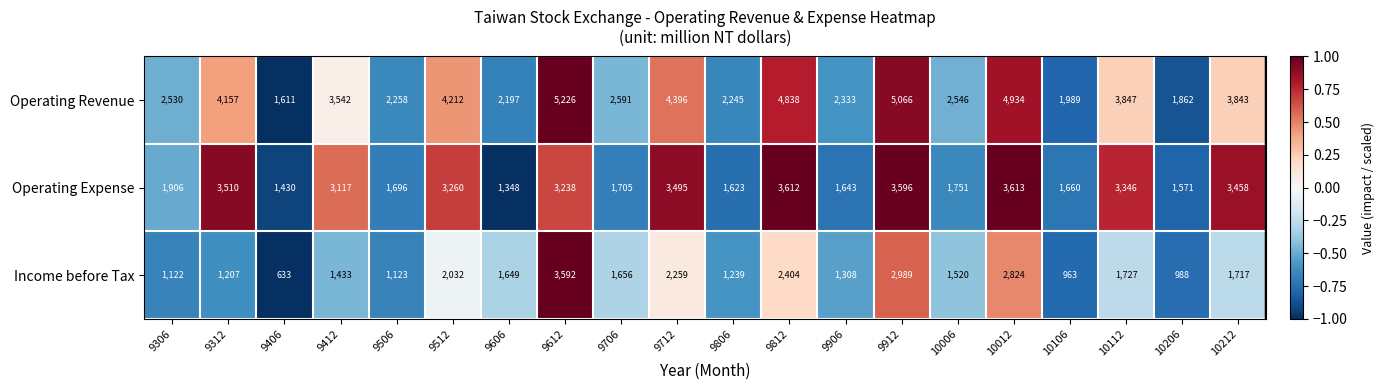

What is the difference between the Income before Tax values at 10212 and 9412?

284